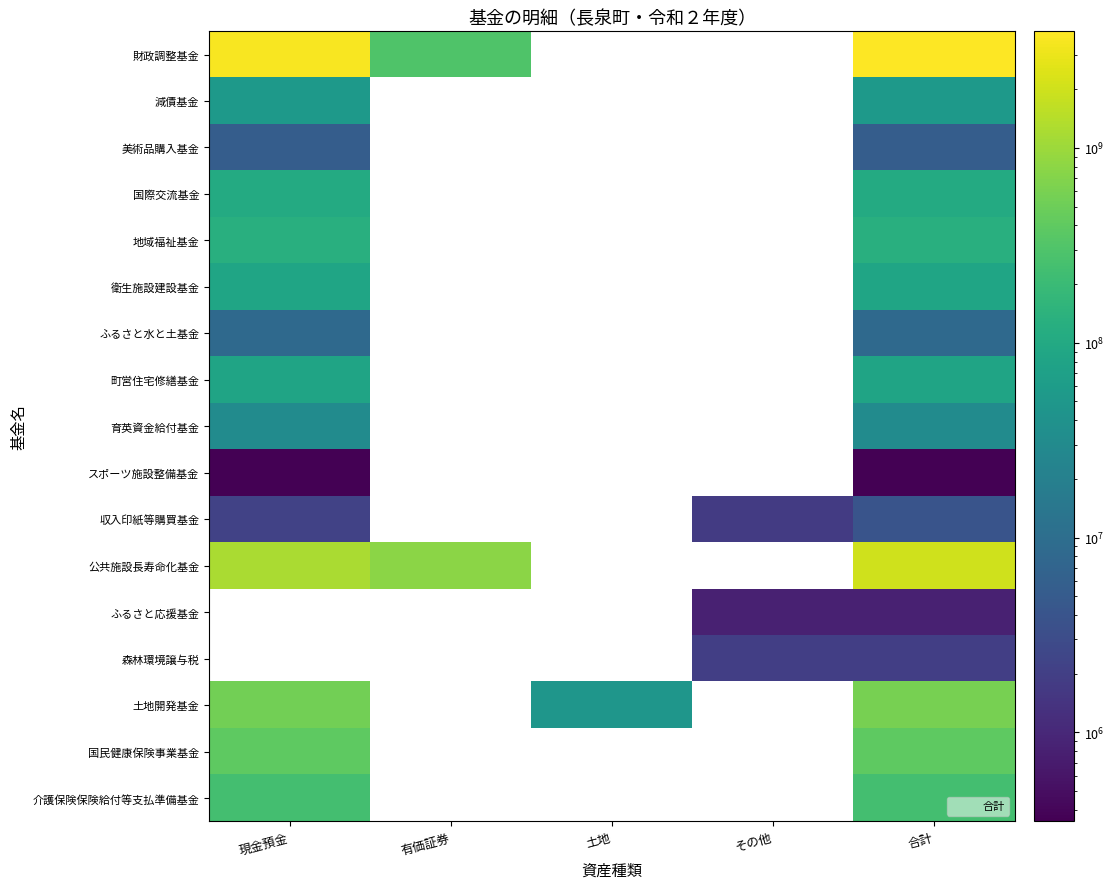

At which category is the sum across all series the highest?

合計